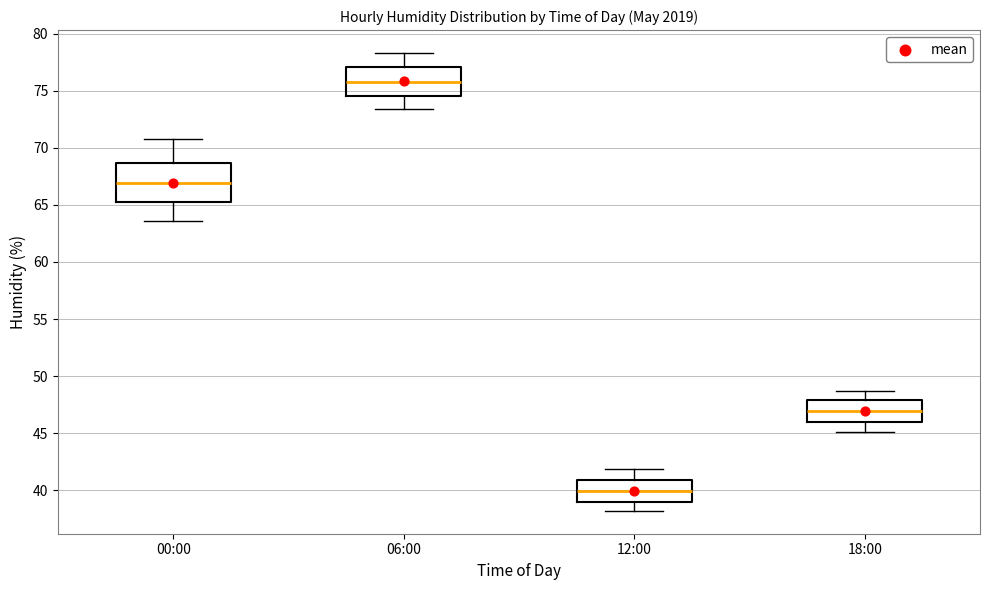

Reading left to right, read every box against the y-axis: the position of its median line, the range the box covers, and the ends of its whiskers. The values are not printed on the chart, so give them approximately, as read against the axis.

00:00: median 67.0, box 65.5 to 68.5, whiskers 63.5 to 71.0
06:00: median 76.0, box 74.5 to 77.0, whiskers 73.5 to 78.5
12:00: median 40.0, box 39.0 to 41.0, whiskers 38.0 to 42.0
18:00: median 47.0, box 46.0 to 48.0, whiskers 45.0 to 48.5